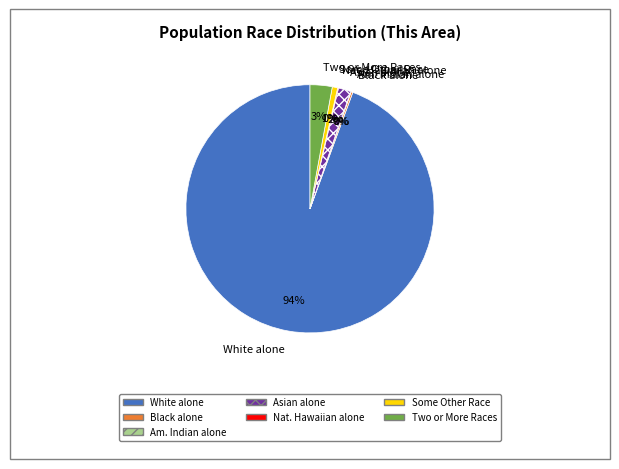

Is it true that White alone is 94% of the pie?

True